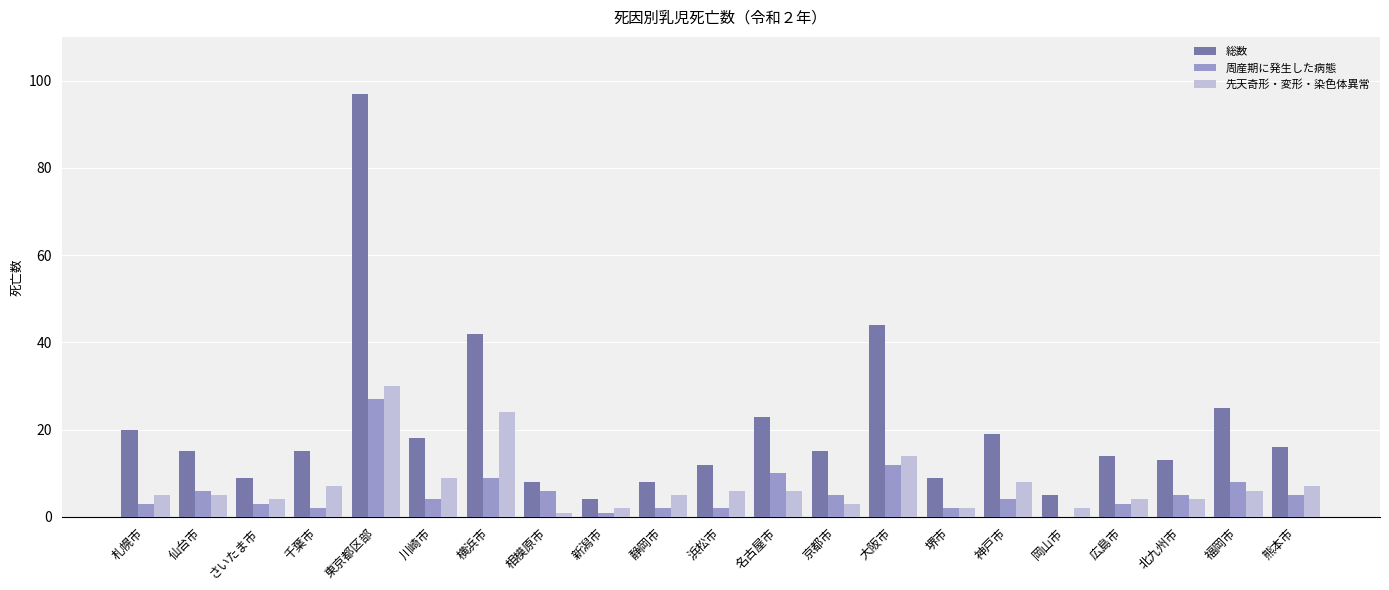

Which series changed the most between 札幌市 and 横浜市?

総数